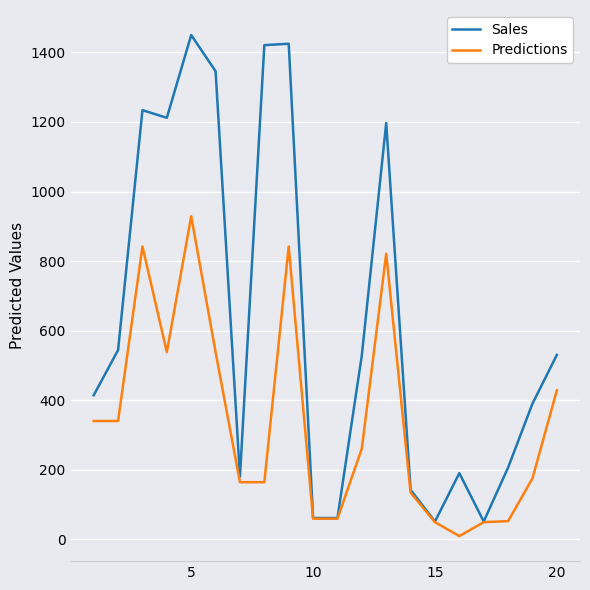

Which series has the largest total across all categories?

Sales